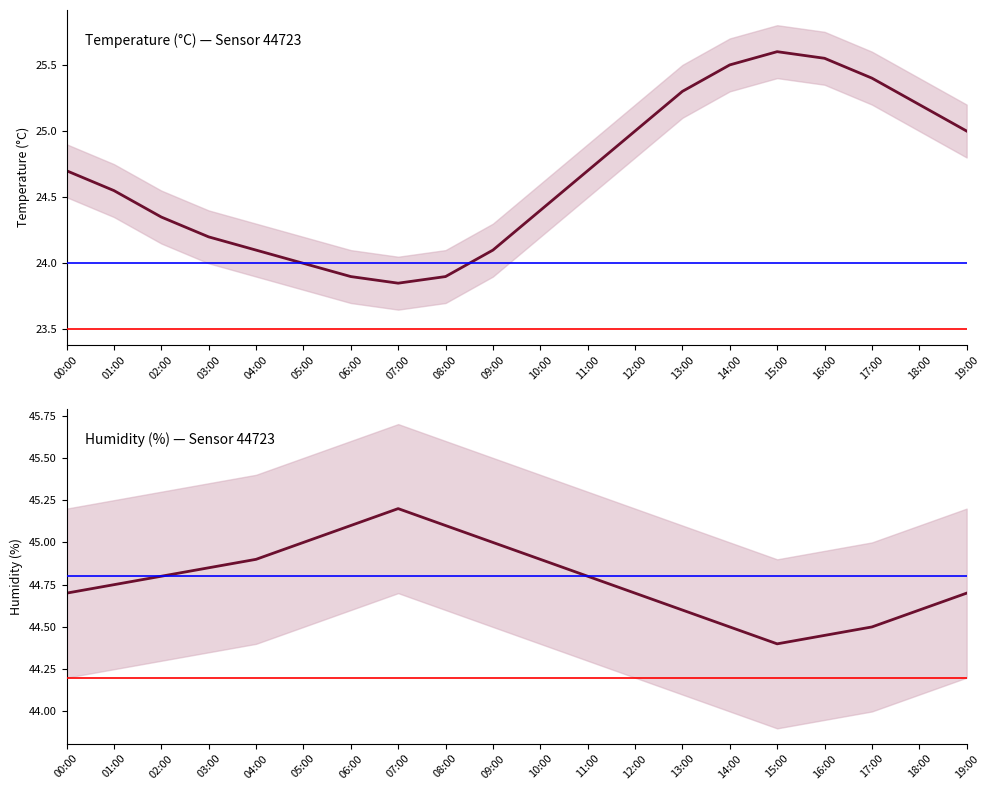

At which label does temperature reach its minimum?

07:00